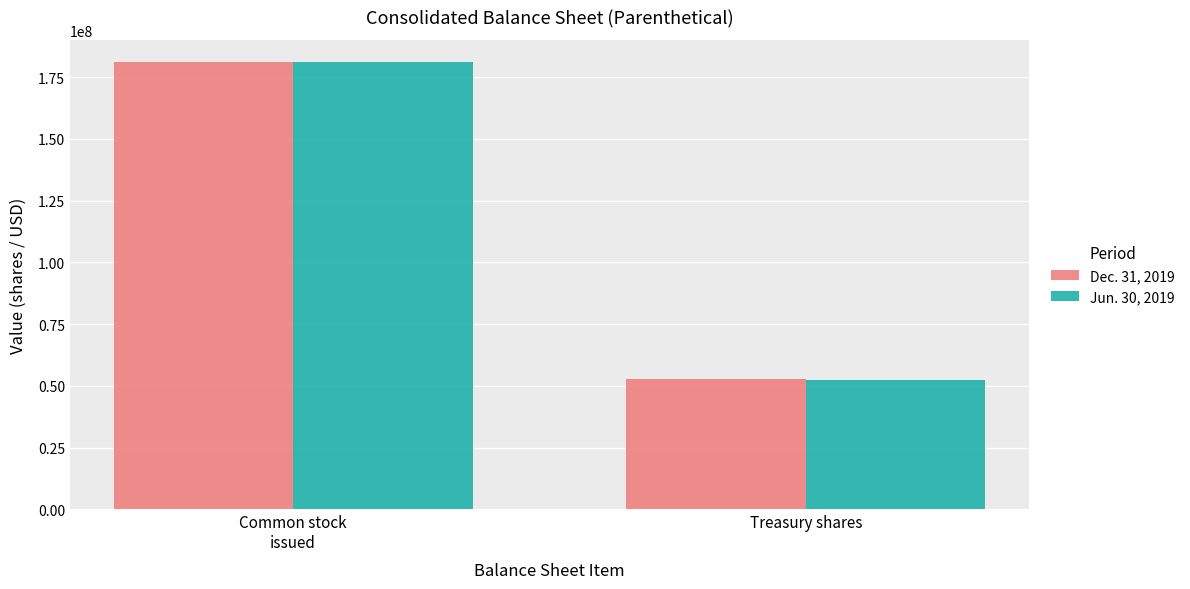

The Jun. 30, 2019 series shows 16635361 at Treasury shares. True or false?

False